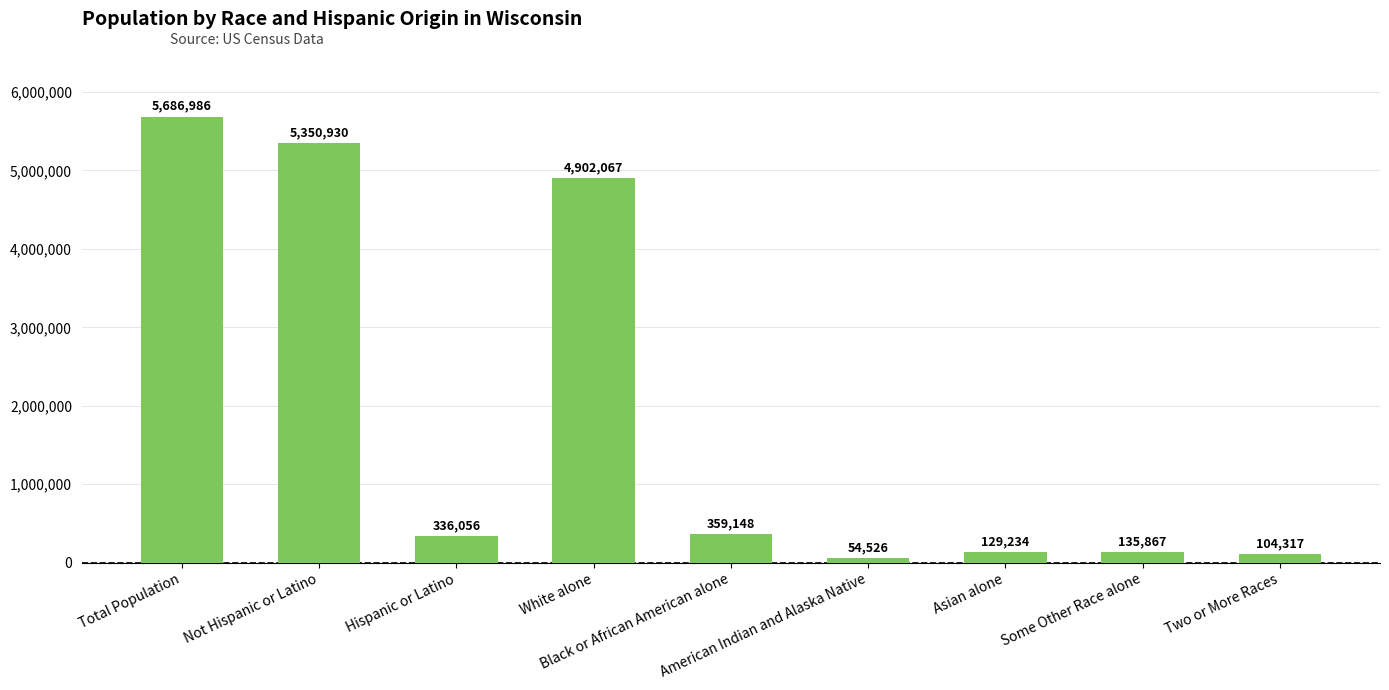

Which label corresponds to the largest value in the chart?

Total Population